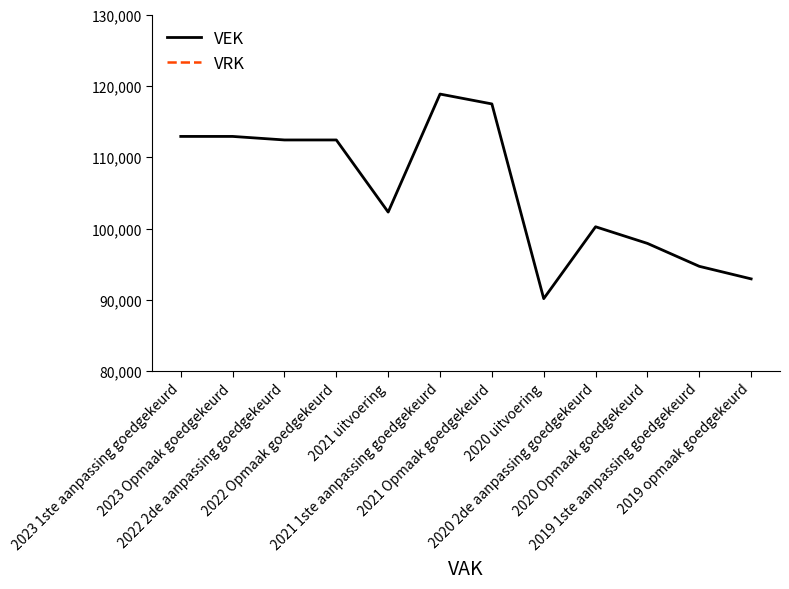

Does the chart display data point markers on the line(s)?

No